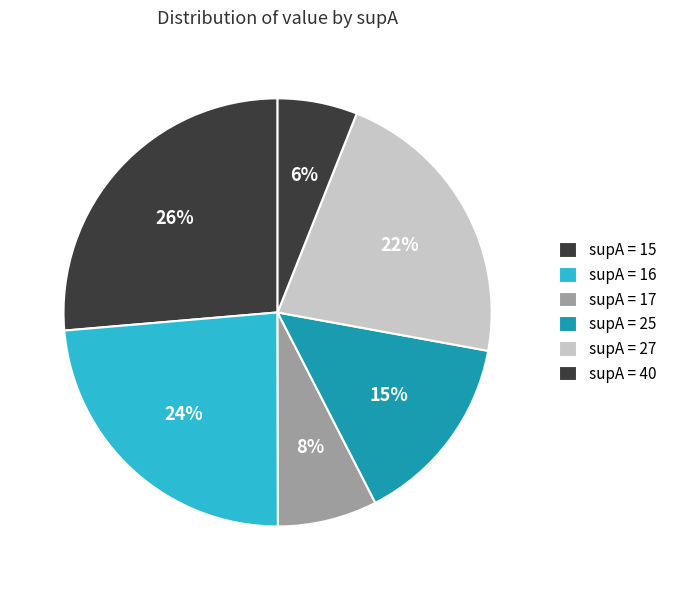

Count the number of slices in the pie.

6